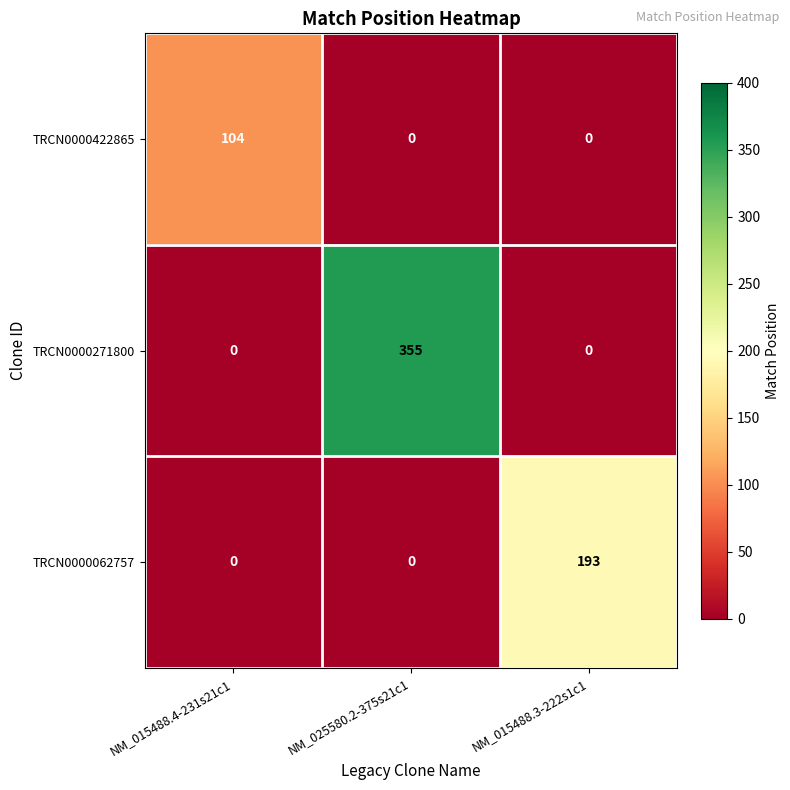

How many TRCN0000271800 values are between 0 and 355?

3